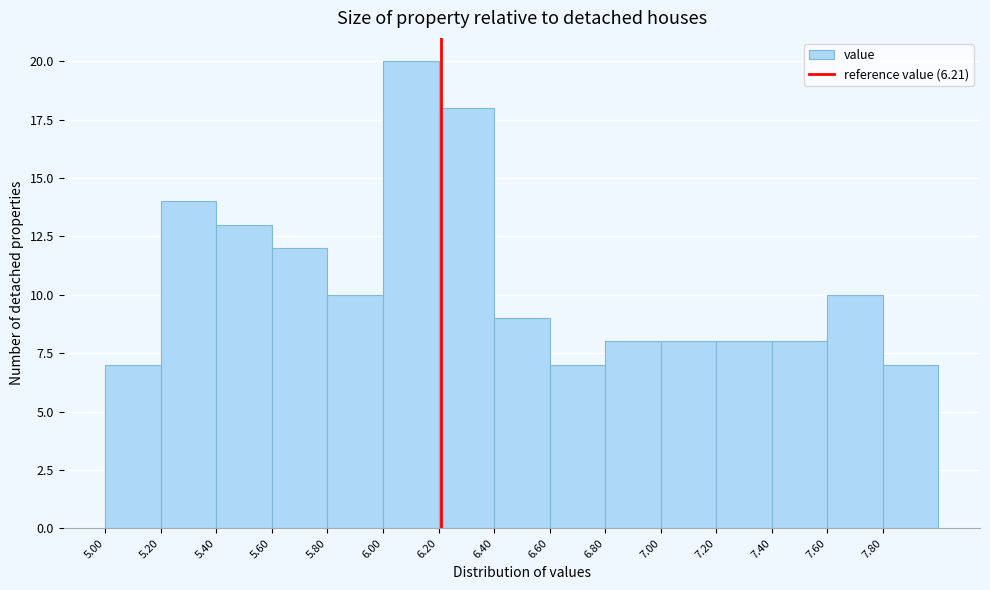

Over which range of the x-axis is the bar tallest?

6.0 to 6.2